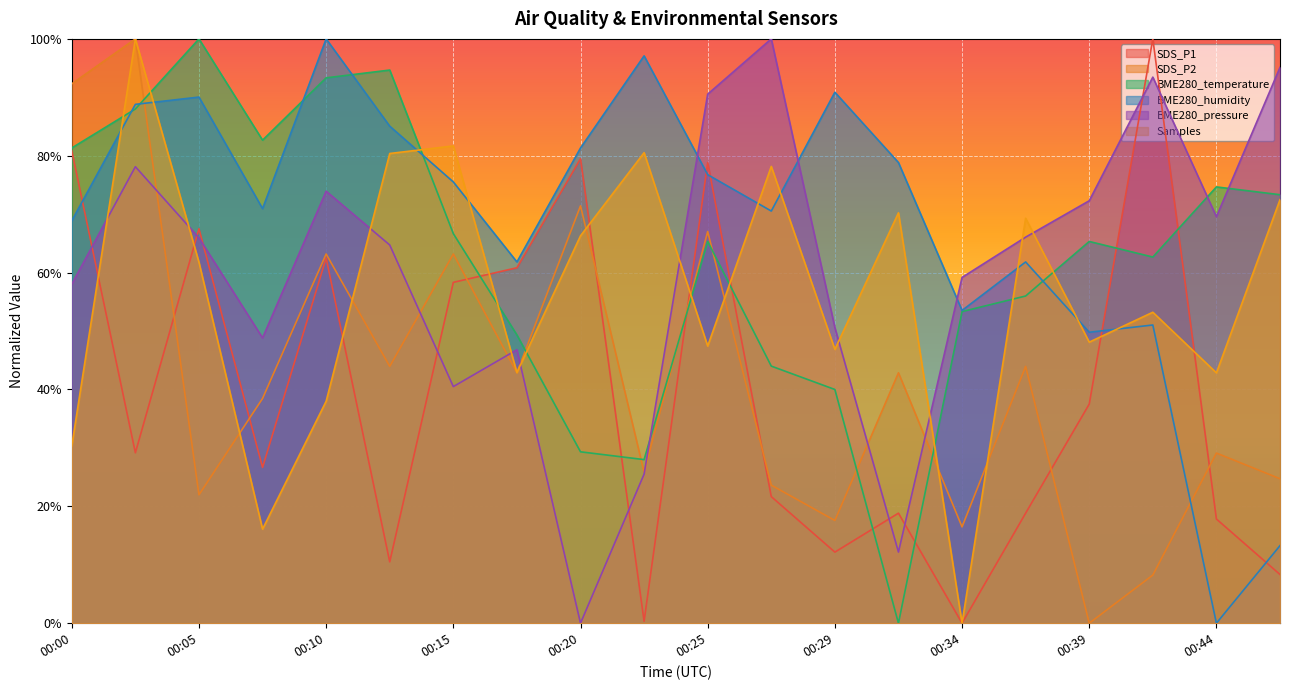

Which series has the largest total across all categories?

BME280_humidity